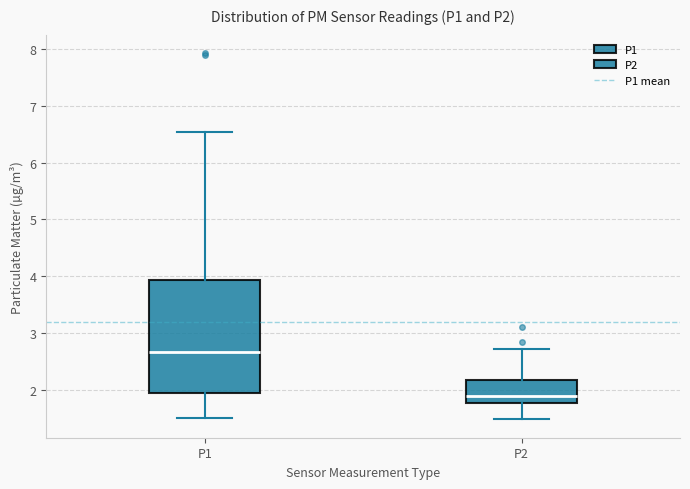

Reading left to right, read every box against the y-axis: the position of its median line, the range the box covers, and the ends of its whiskers. The values are not printed on the chart, so give them approximately, as read against the axis.

P1: median 2.7, box 1.9 to 3.9, whiskers 1.5 to 6.5
P2: median 1.9, box 1.8 to 2.2, whiskers 1.5 to 2.7